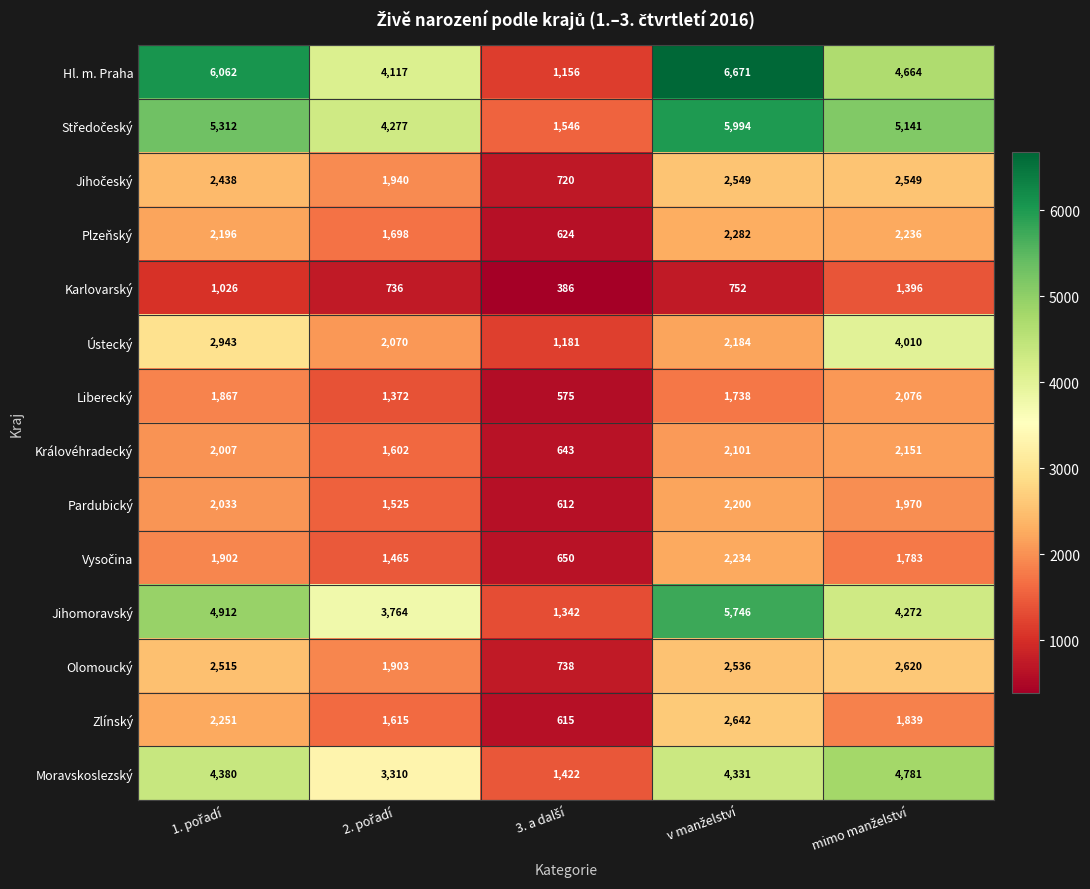

What is the average value of the Plzeňský series?

1807